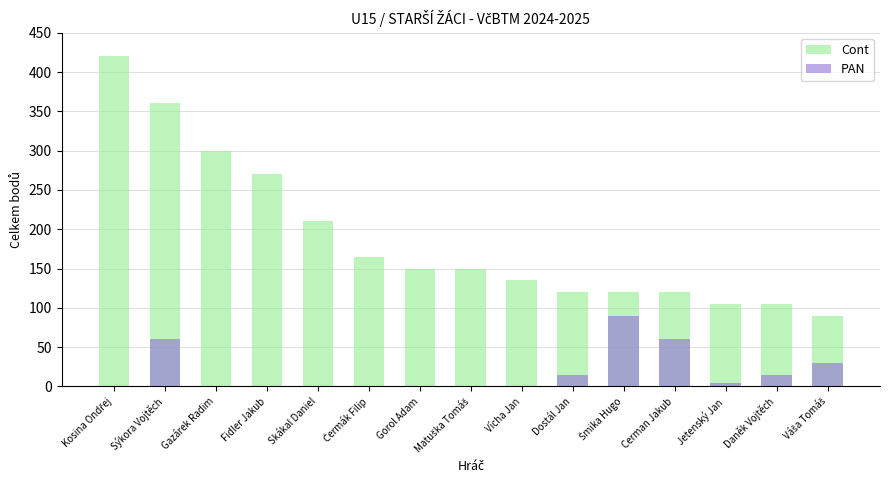

Which category has the lowest value in the Cont series?

Váša Tomáš